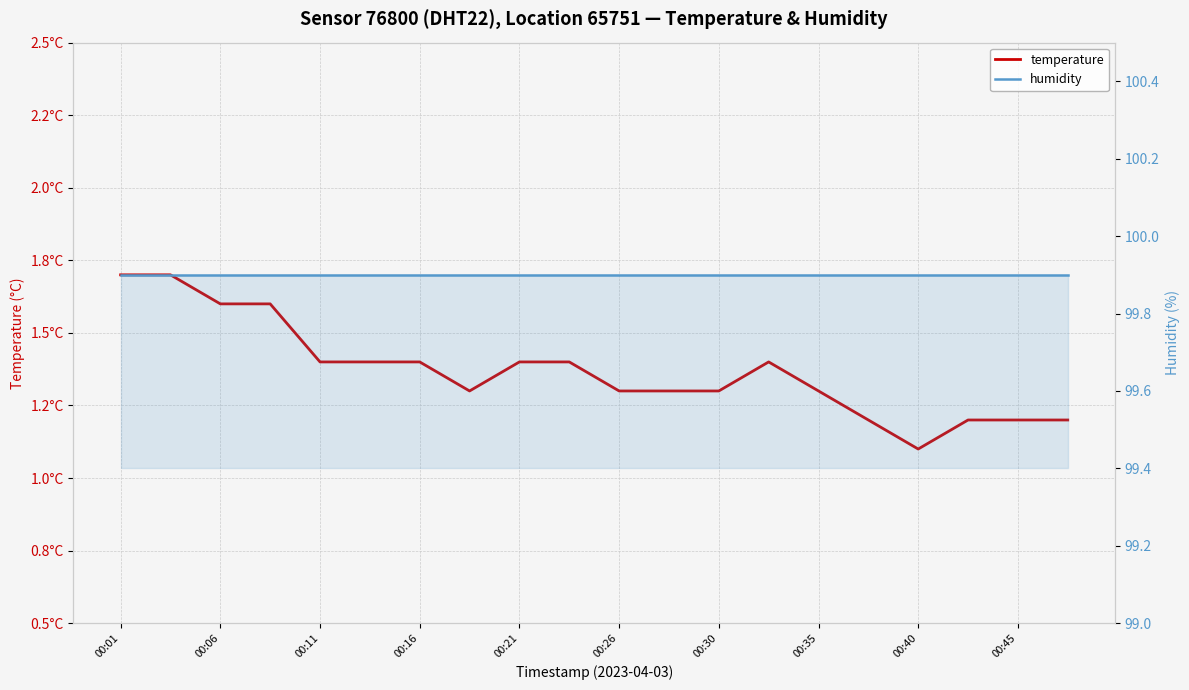

True or false: temperature and humidity cross at least once.

False